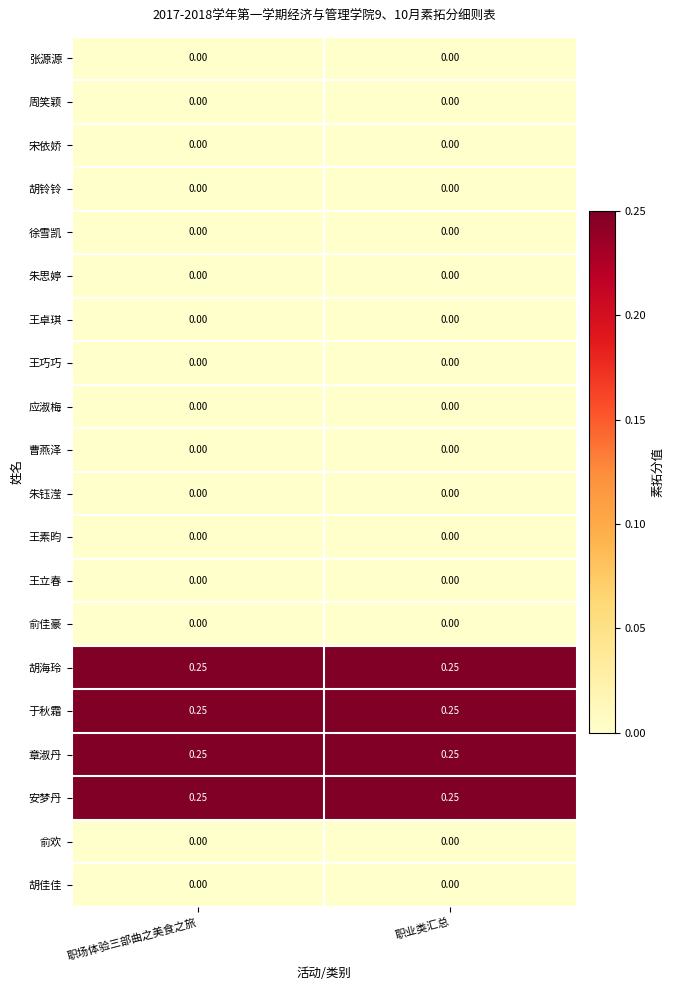

Is the value of 曹燕泽 at 职场体验三部曲之美食之旅 greater than the value of 章淑丹 at 职业类汇总?

No